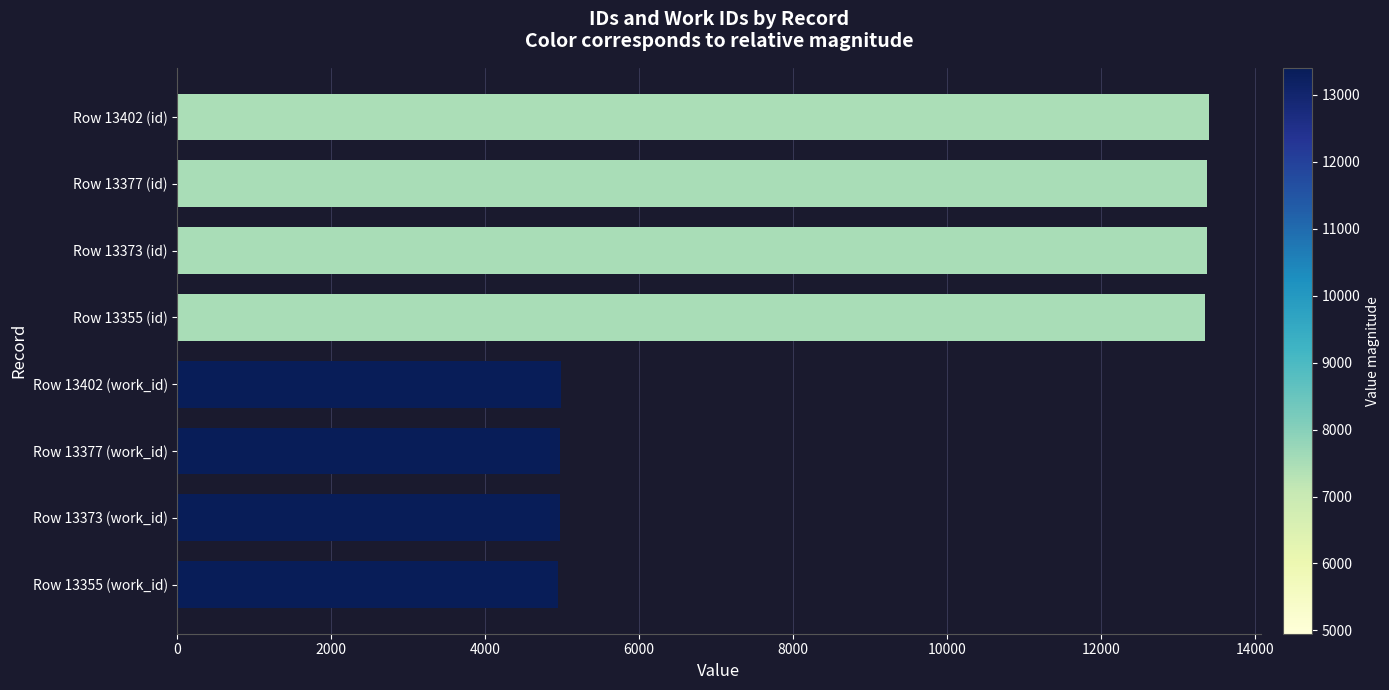

What is the sum of all values?

73377